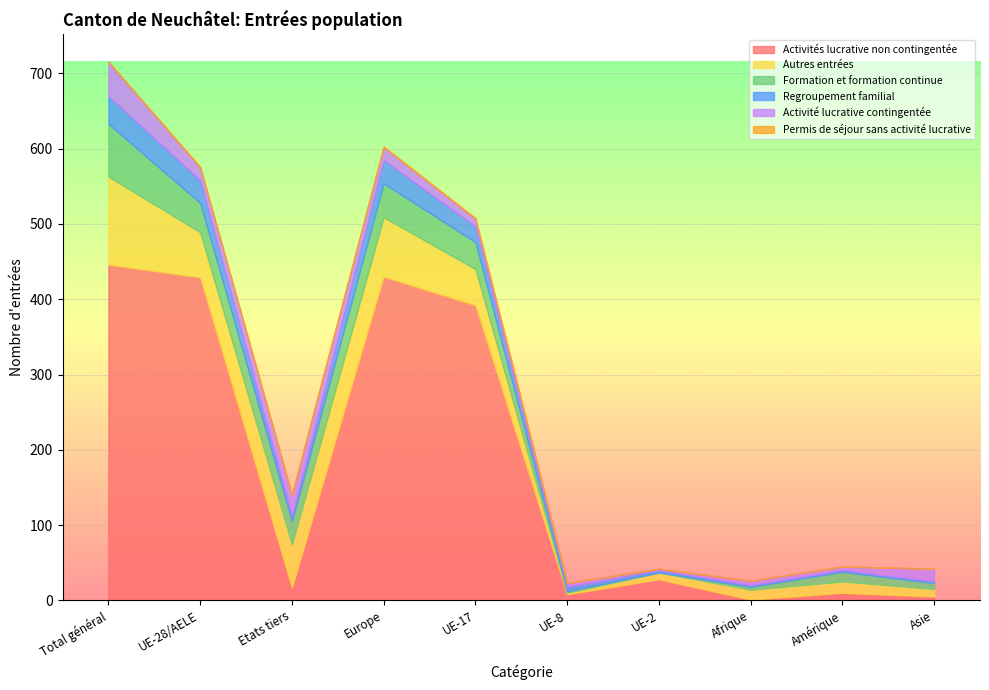

Which series has the largest total across all categories?

Activités lucrative non contingentée